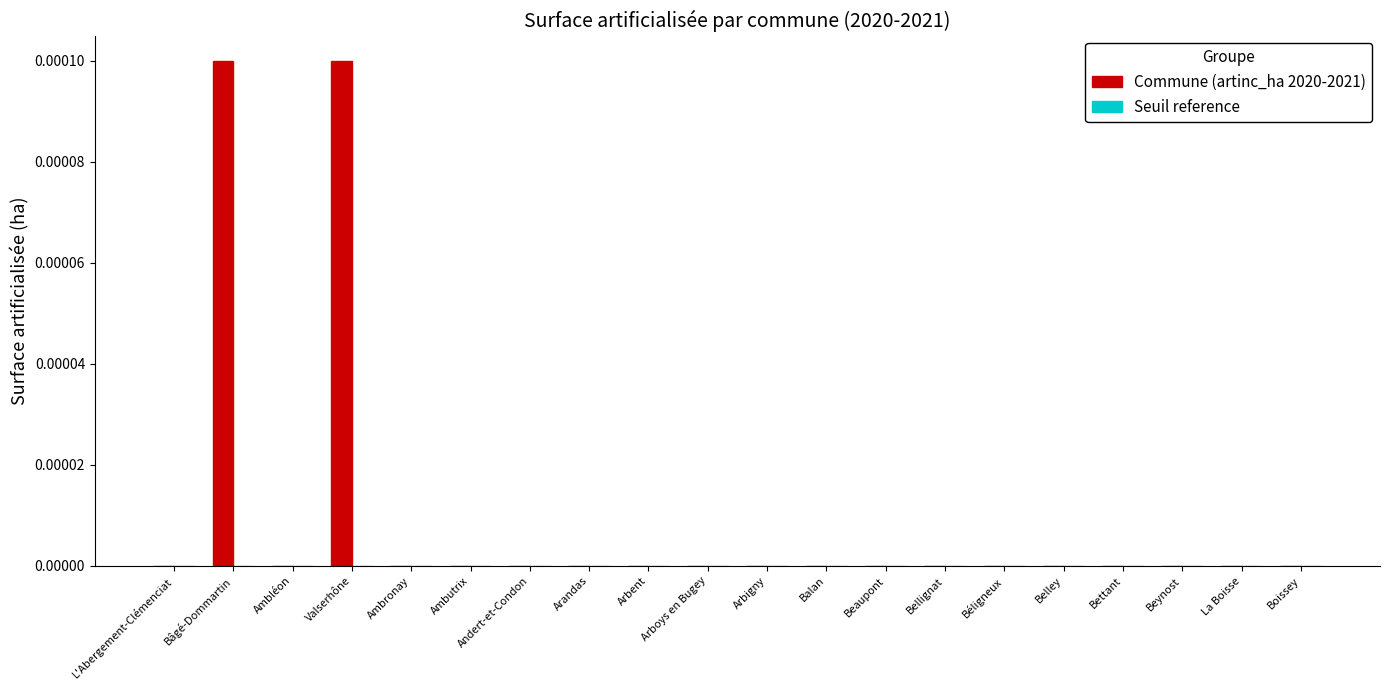

Is it true that the value at Arandas is 0.0?

True